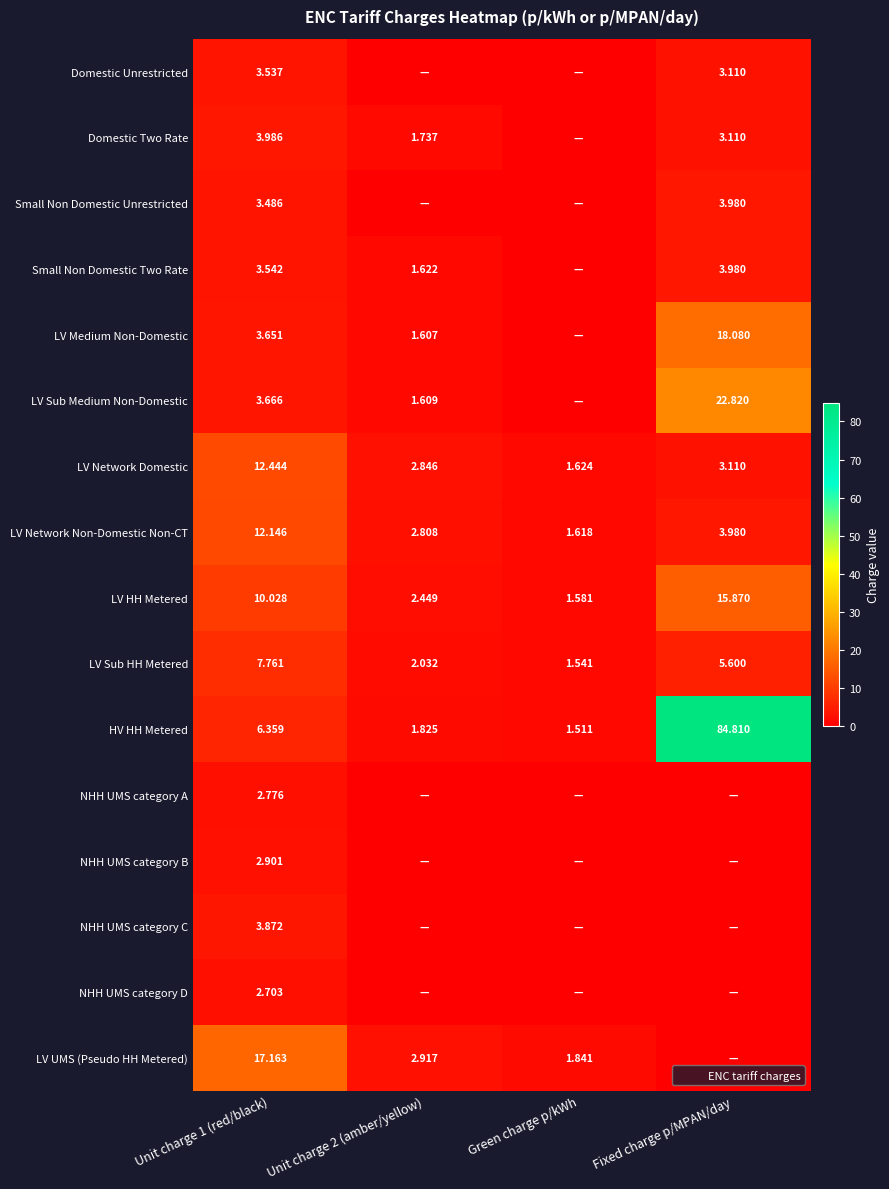

Is the value of Domestic Two Rate at Green charge p/kWh greater than the value of NHH UMS category D at Unit charge 1 (red/black)?

No